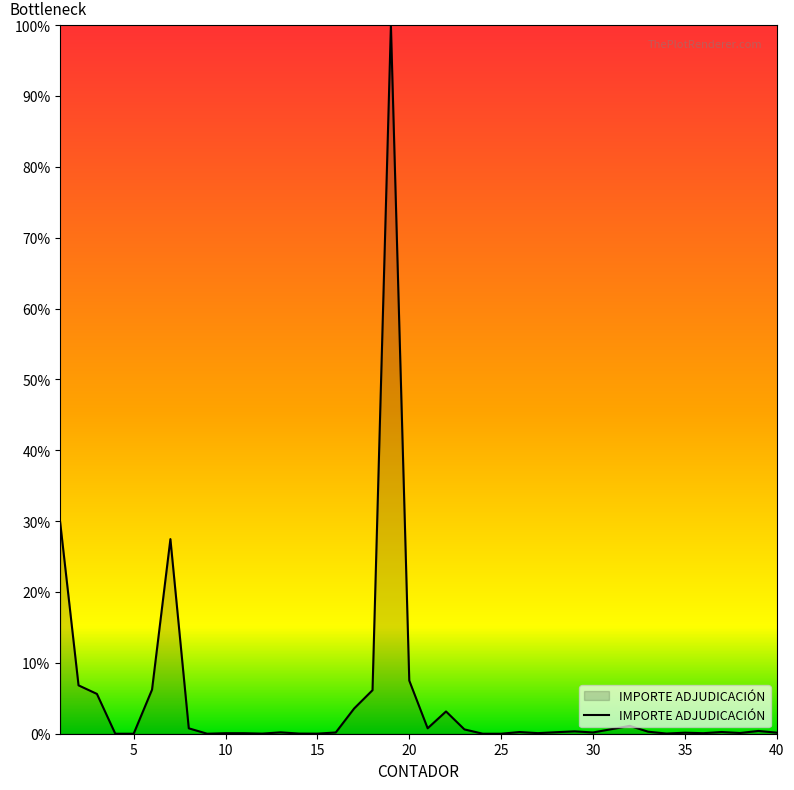

What is the difference between the maximum and minimum values?

100.0